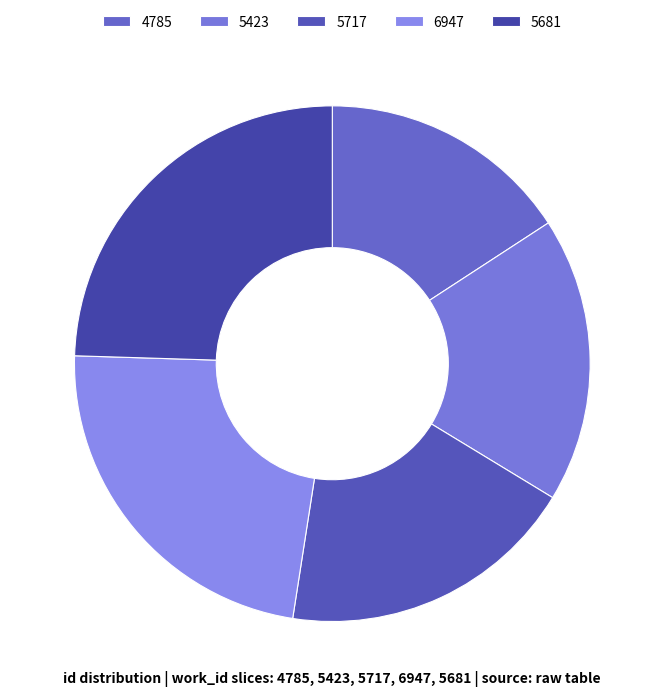

What portion of the pie excludes 5423?

82.1%